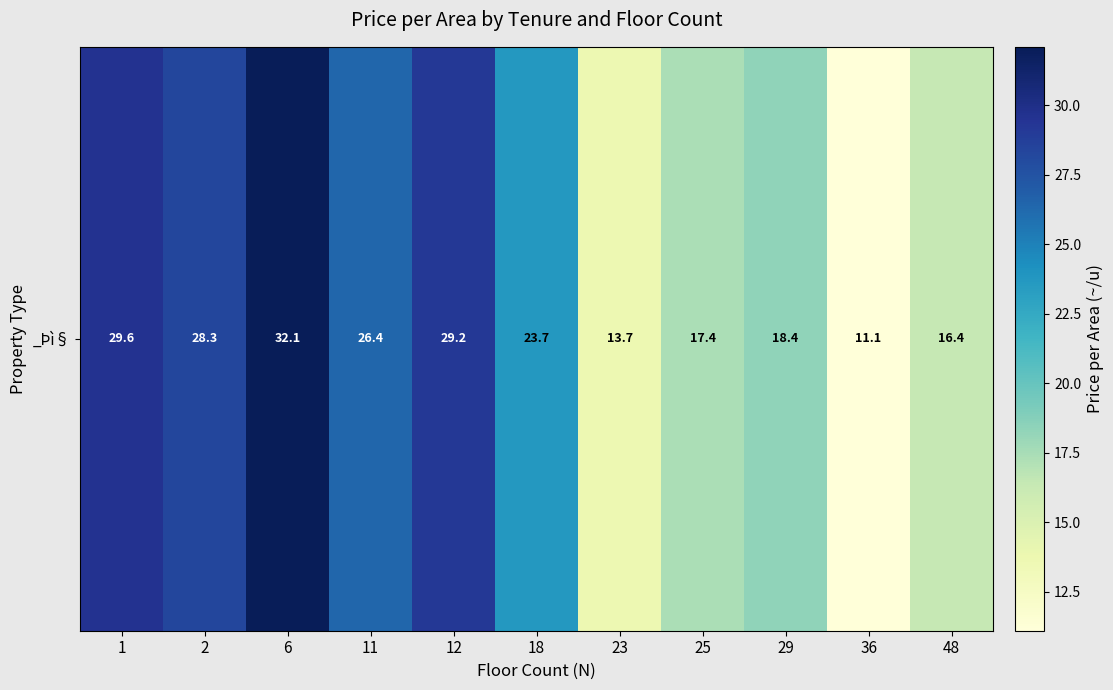

How many distinct data groups are displayed?

1